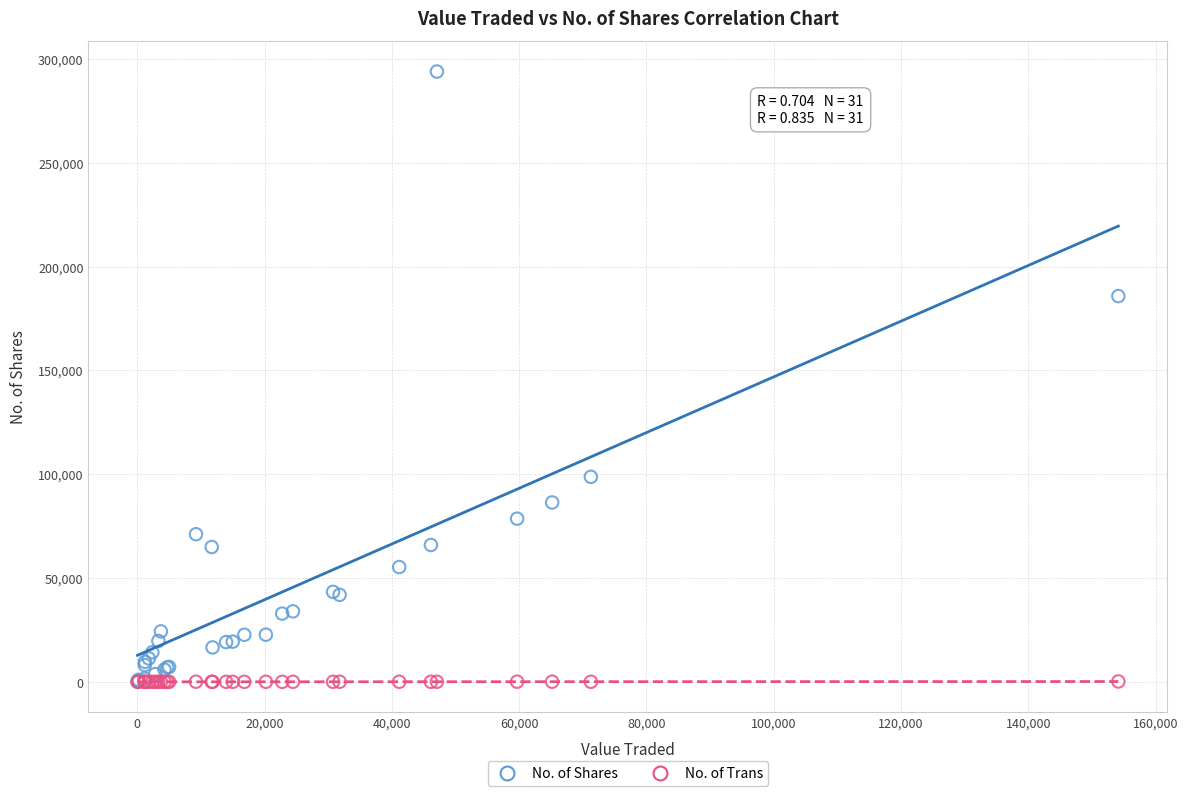

Across all series, what Y value is closest to 146951?

185776